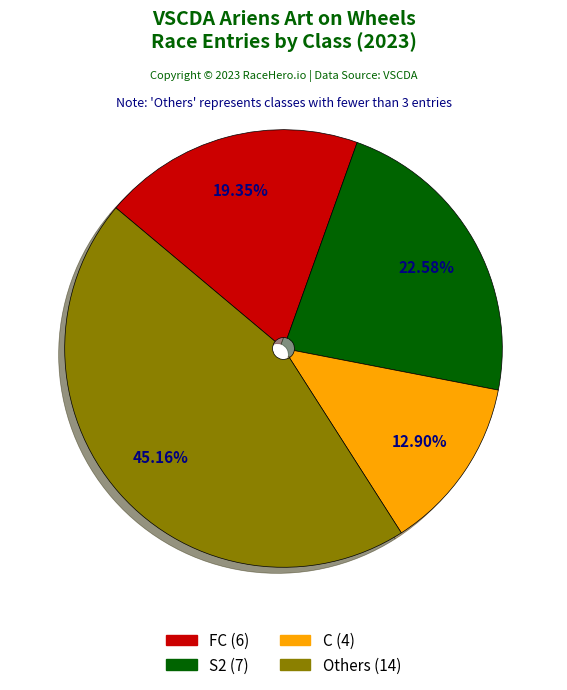

Is there a majority slice in this chart?

No